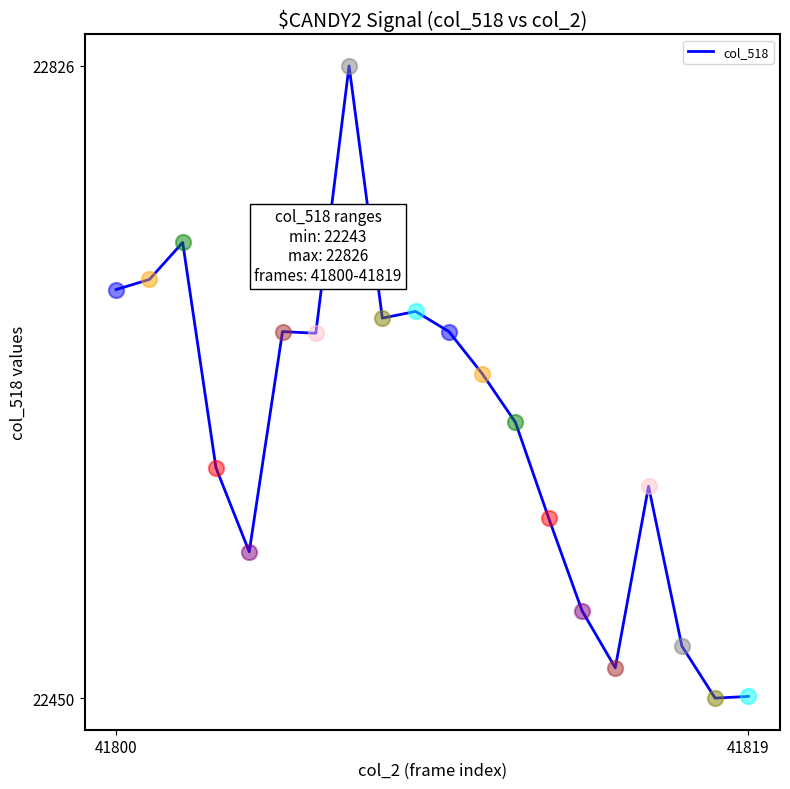

What is the maximum value shown in the chart?

22826